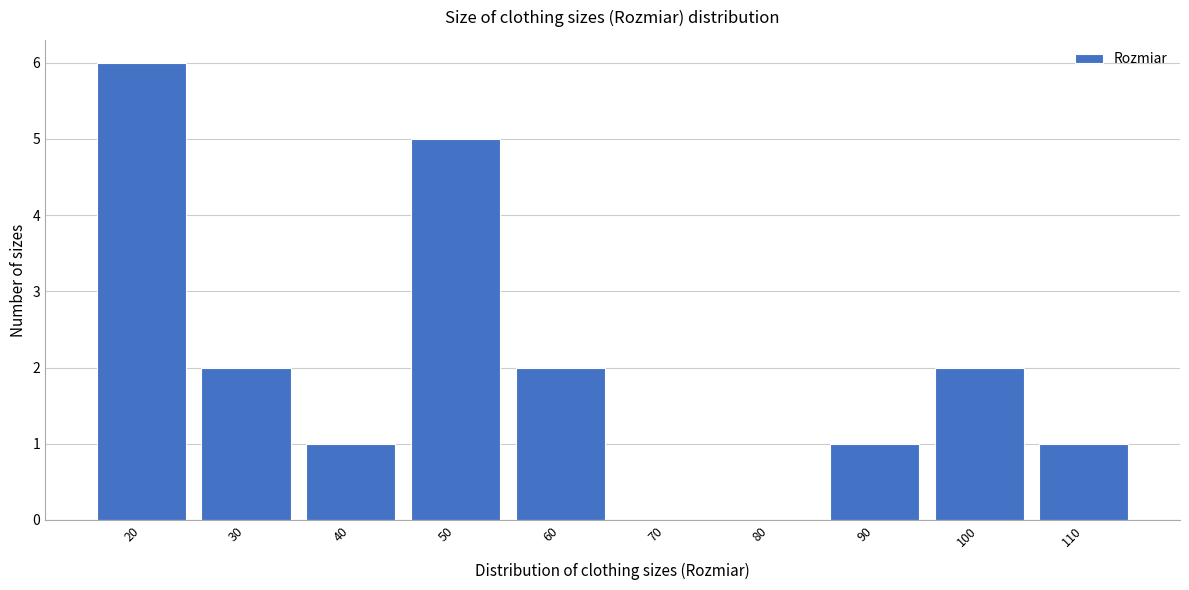

Reading right to left, what are all the values shown in this chart?

110=1	100=2	90=1	80=0	70=0	60=2	50=5	40=1	30=2	20=6